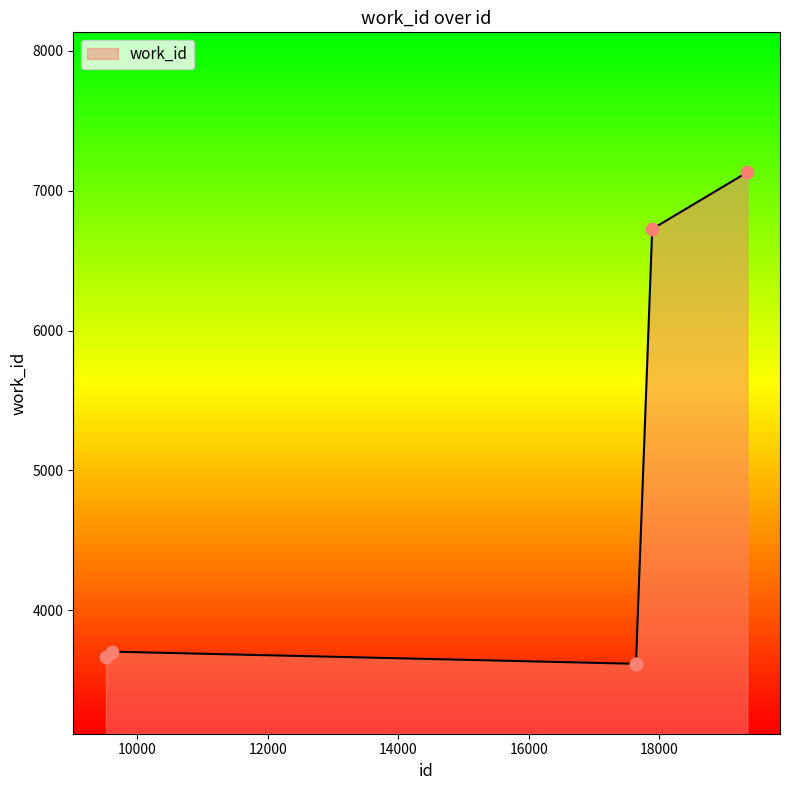

What is the maximum value shown in the chart?

7132